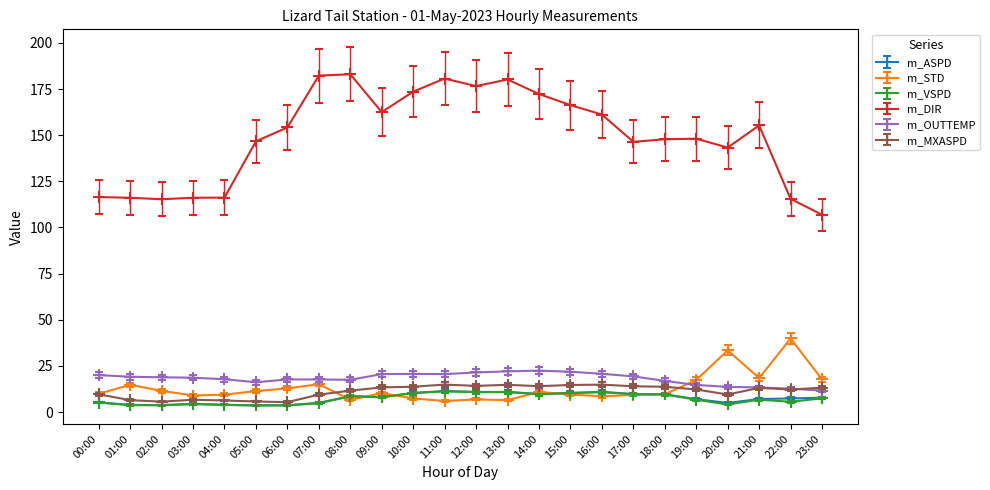

Count the number of data series in this chart.

6